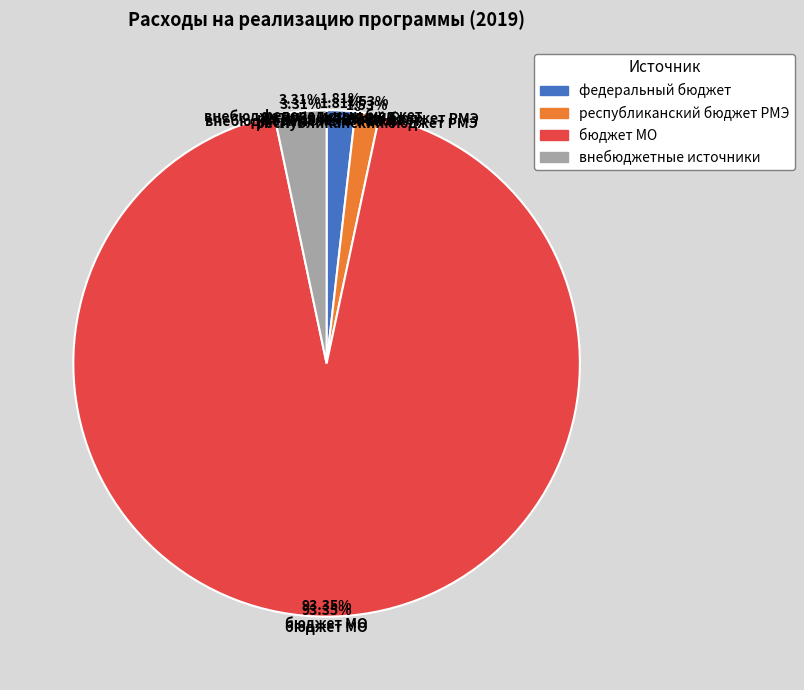

To the nearest percent, what is the average slice percentage?

25%